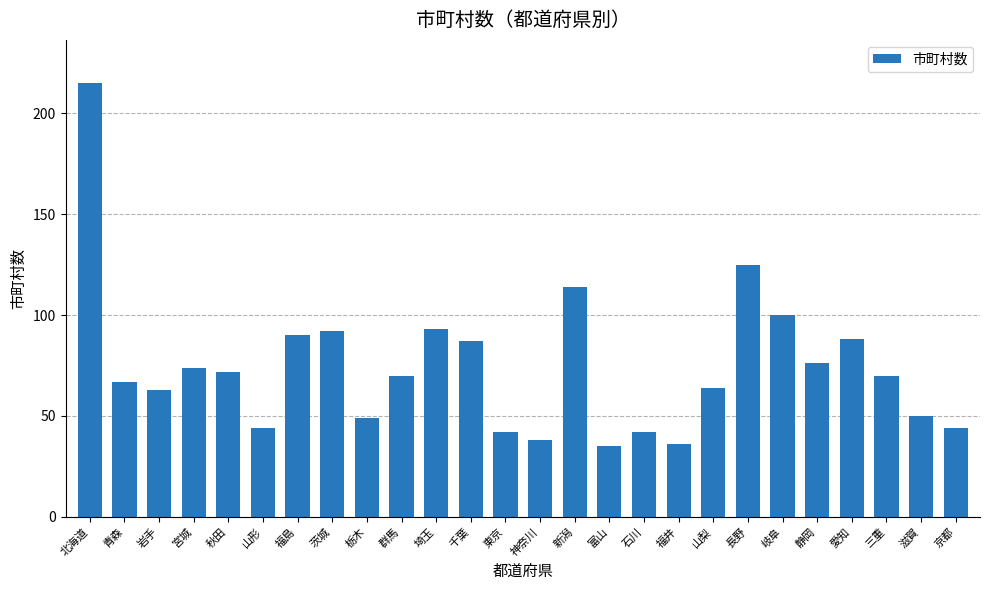

How many series are shown in this chart?

1